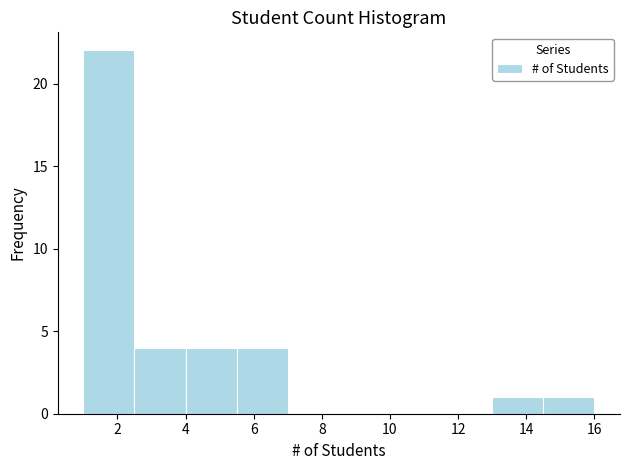

What is the height of the bar covering 1.0 to 2.5 on the x-axis? Neither the bar edges nor the heights are printed on the chart, so give them approximately, as read against the axes.

22